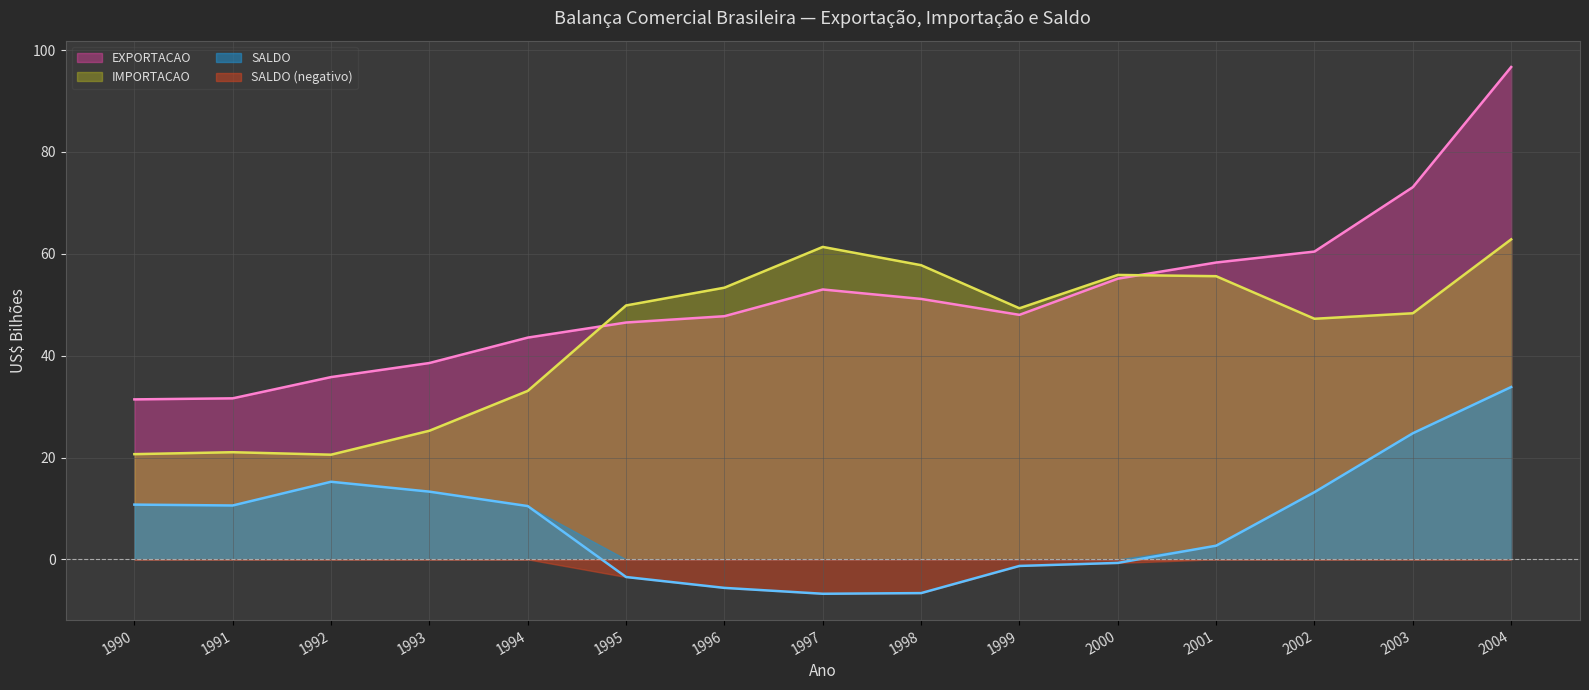

Is the value of SALDO at 1993 greater than the value of EXPORTACAO at 1993?

No